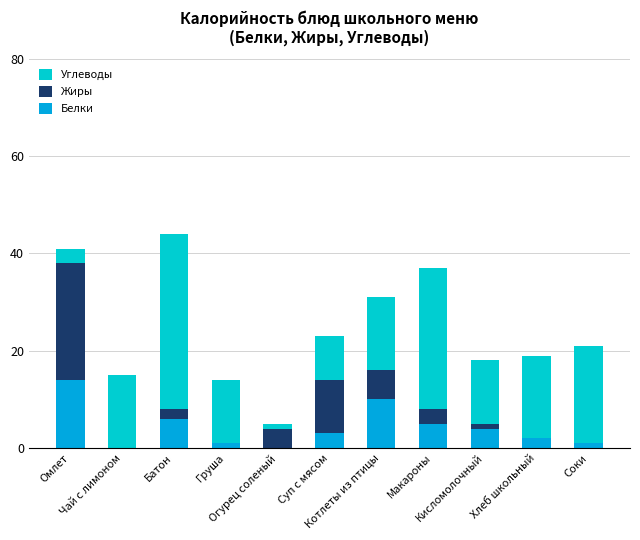

What is the highest value of the Белки series?

14